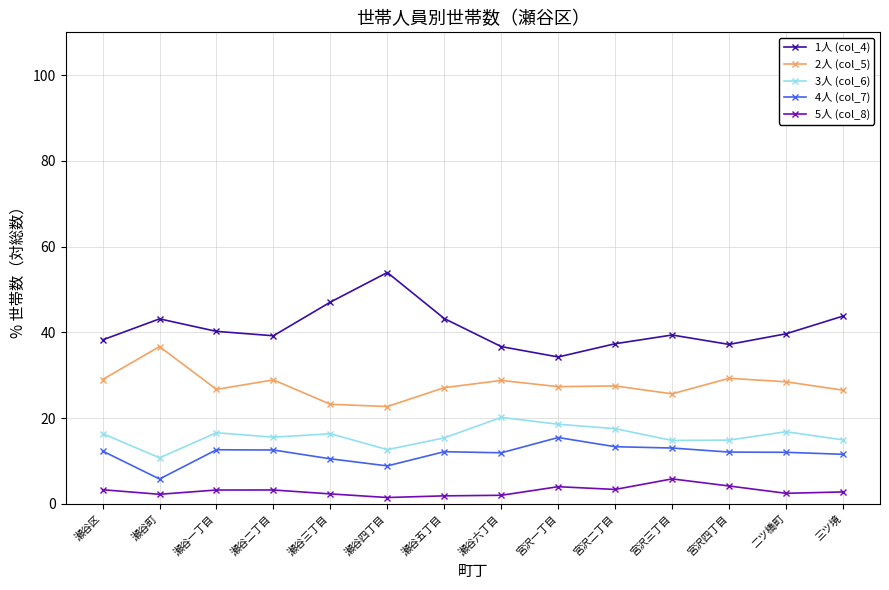

What are all the series names shown in the legend?

1人 (col_4), 2人 (col_5), 3人 (col_6), 4人 (col_7), 5人 (col_8)